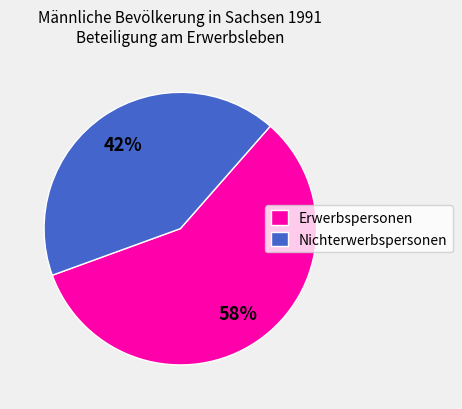

How many slices are in this pie chart?

2